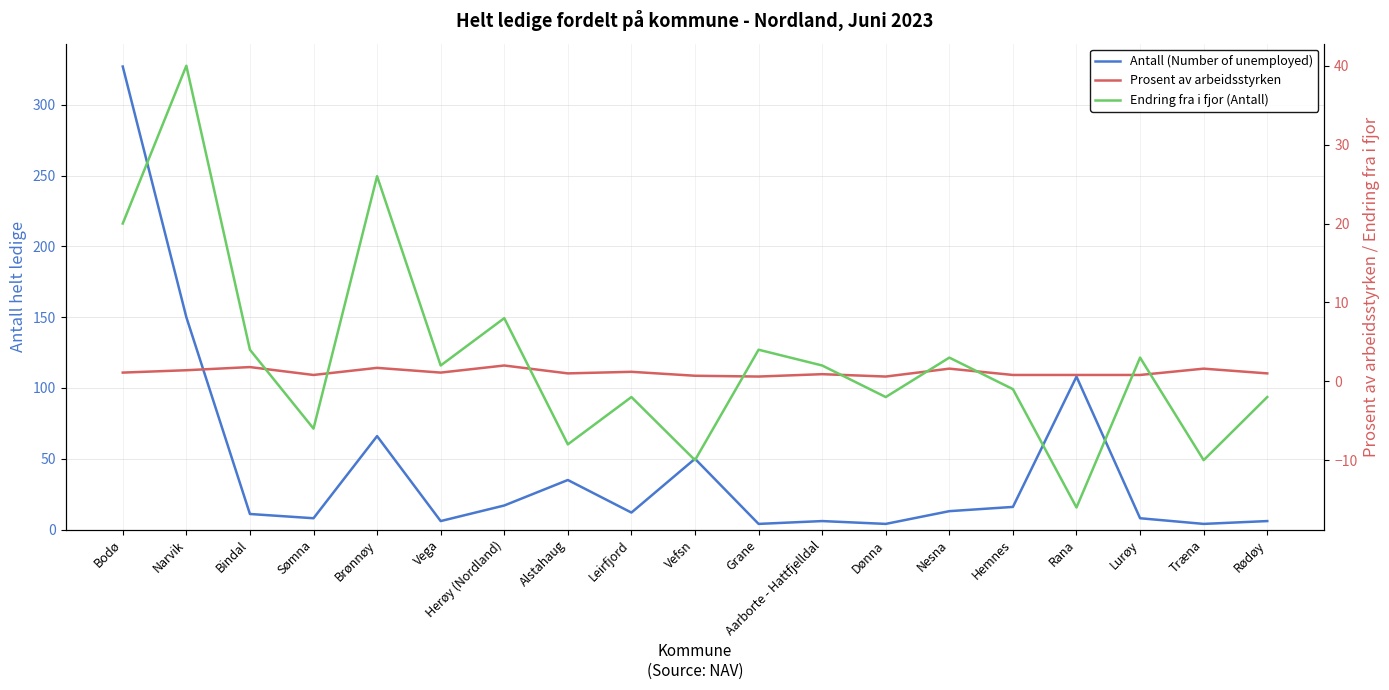

In Endring fra i fjor (Antall), how many points are higher than both neighbors (excluding endpoints)?

7